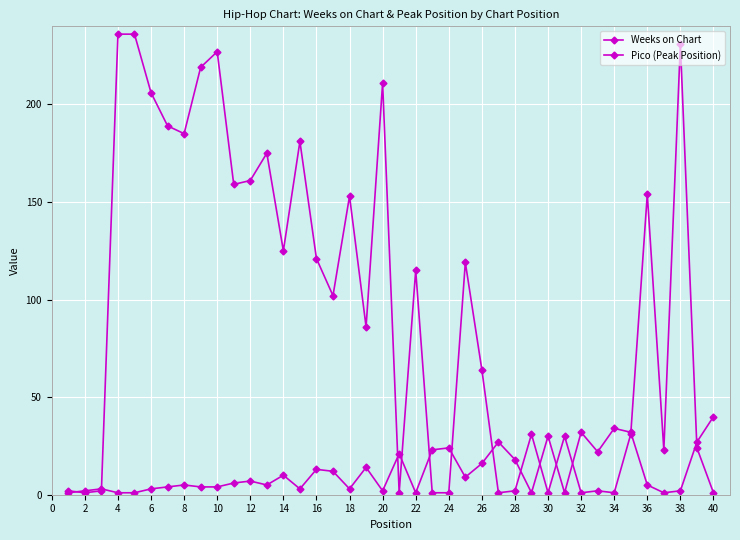

Which series has the largest total across all categories?

Weeks on Chart